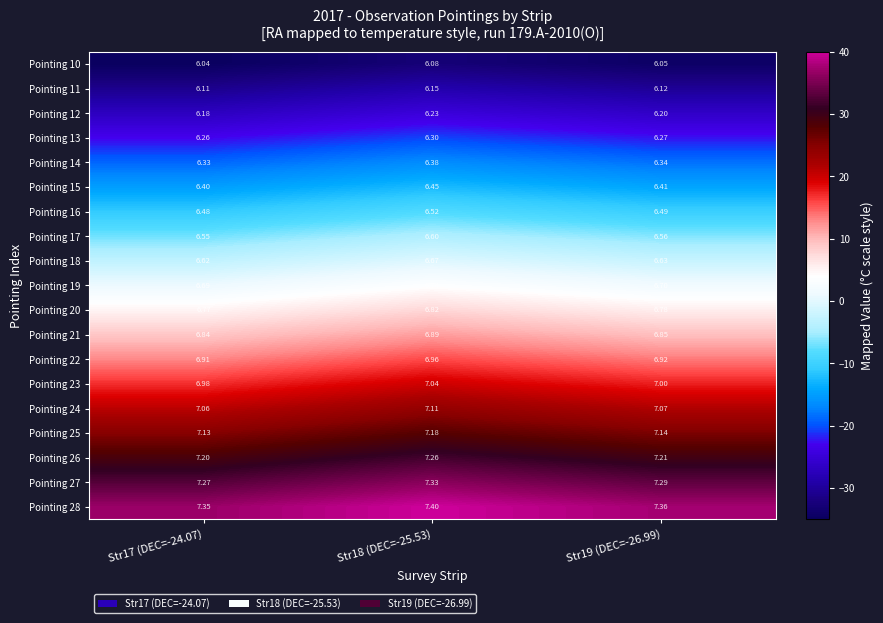

Is the value of Pointing 11 at Str19 (DEC=-26.99) greater than the value of Pointing 15 at Str17 (DEC=-24.07)?

No